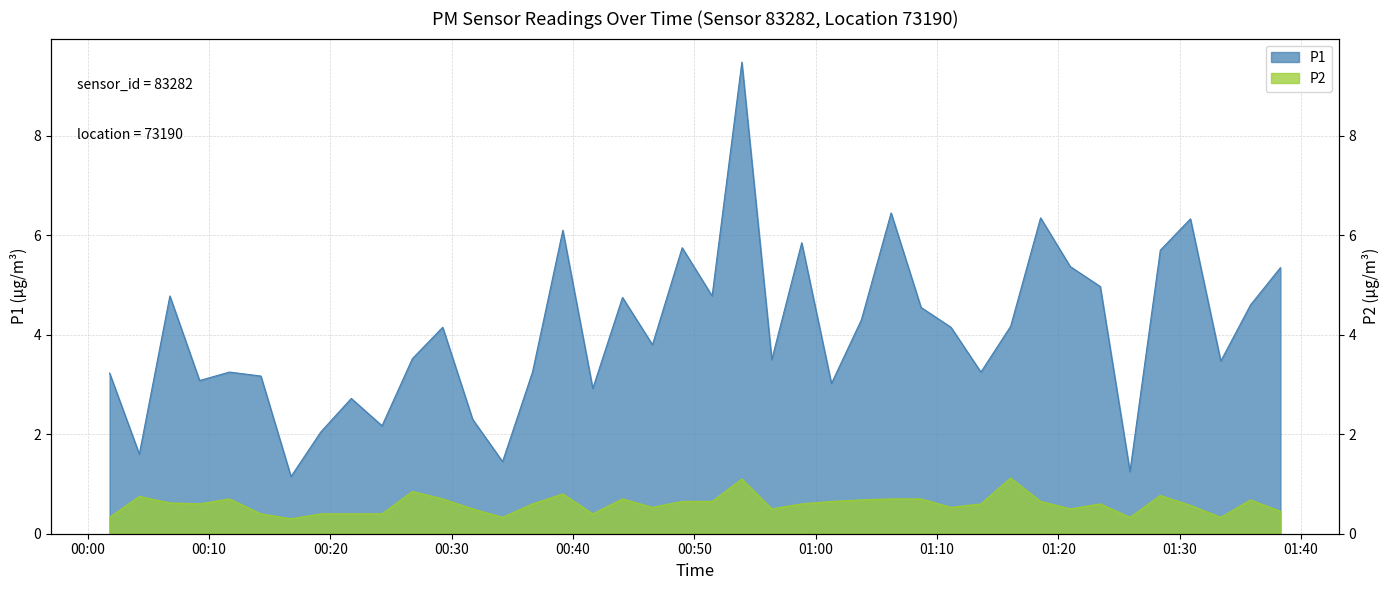

At 00:14, list the series in order from smallest to largest.

P2, P1